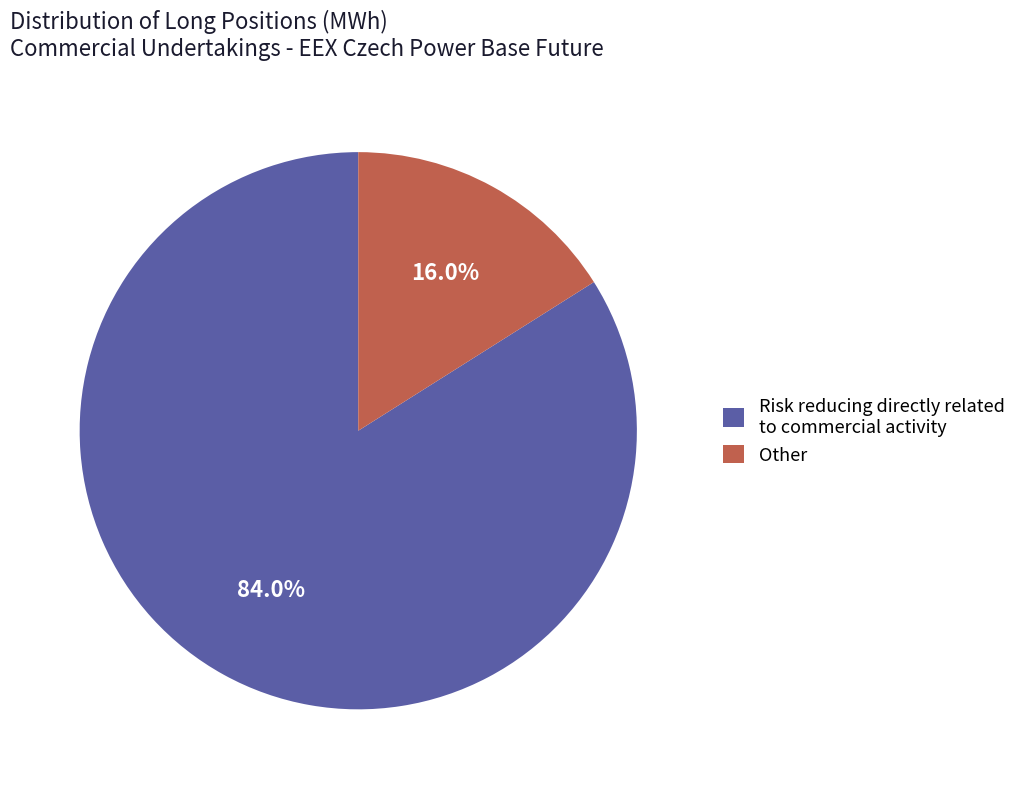

What portion of the pie excludes Risk reducing directly related to commercial activity?

16.0%